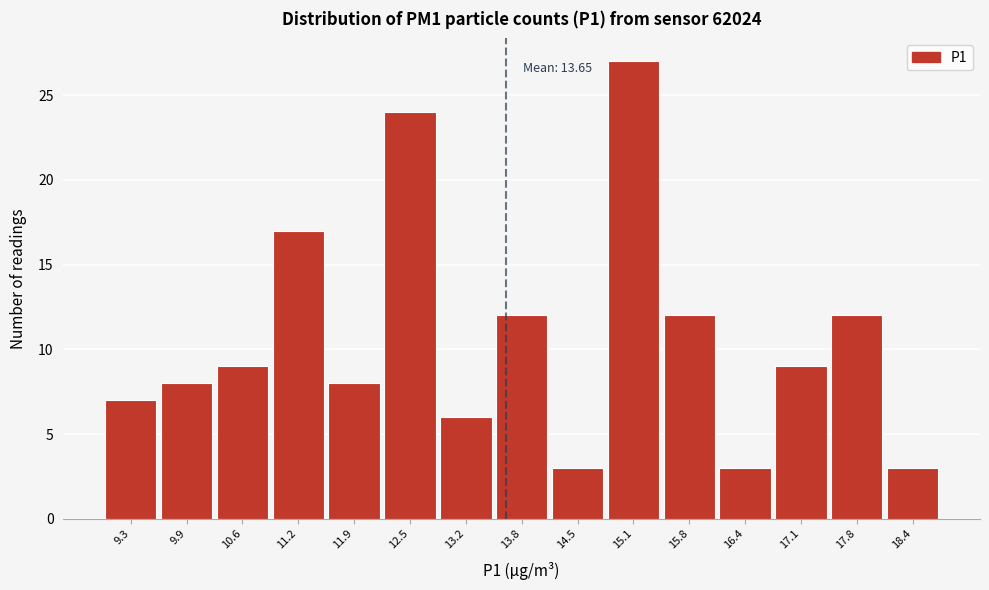

Over which range of the x-axis is the bar tallest?

14.8 to 15.5